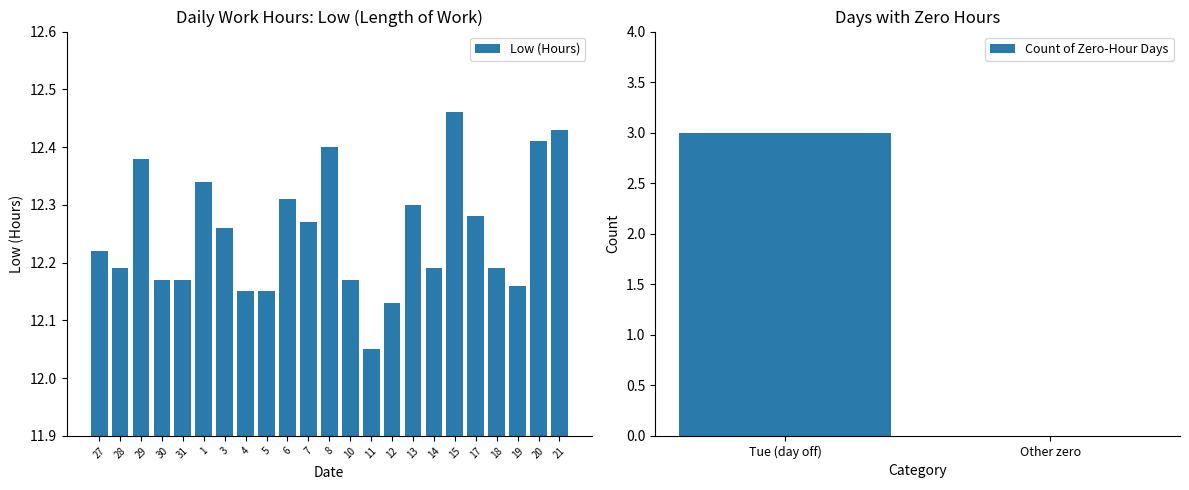

True or false: Low (Hours) has a value of 7.1 at 17.

False